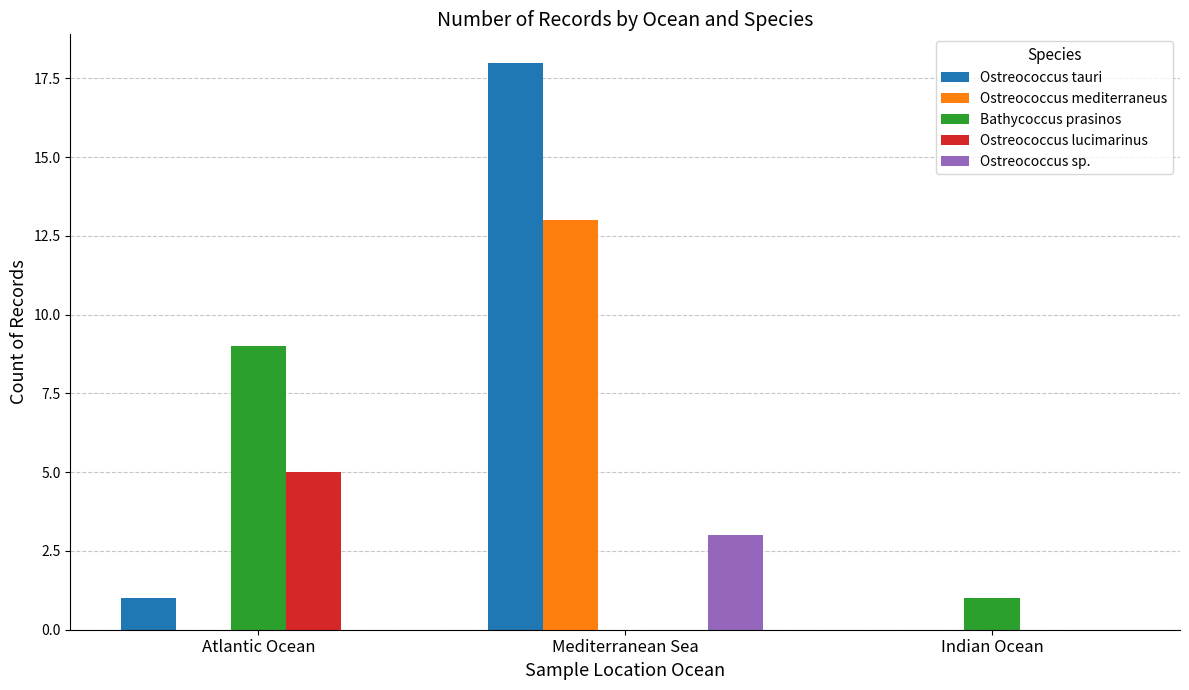

What is the spread (max minus min) of values at Atlantic Ocean?

9